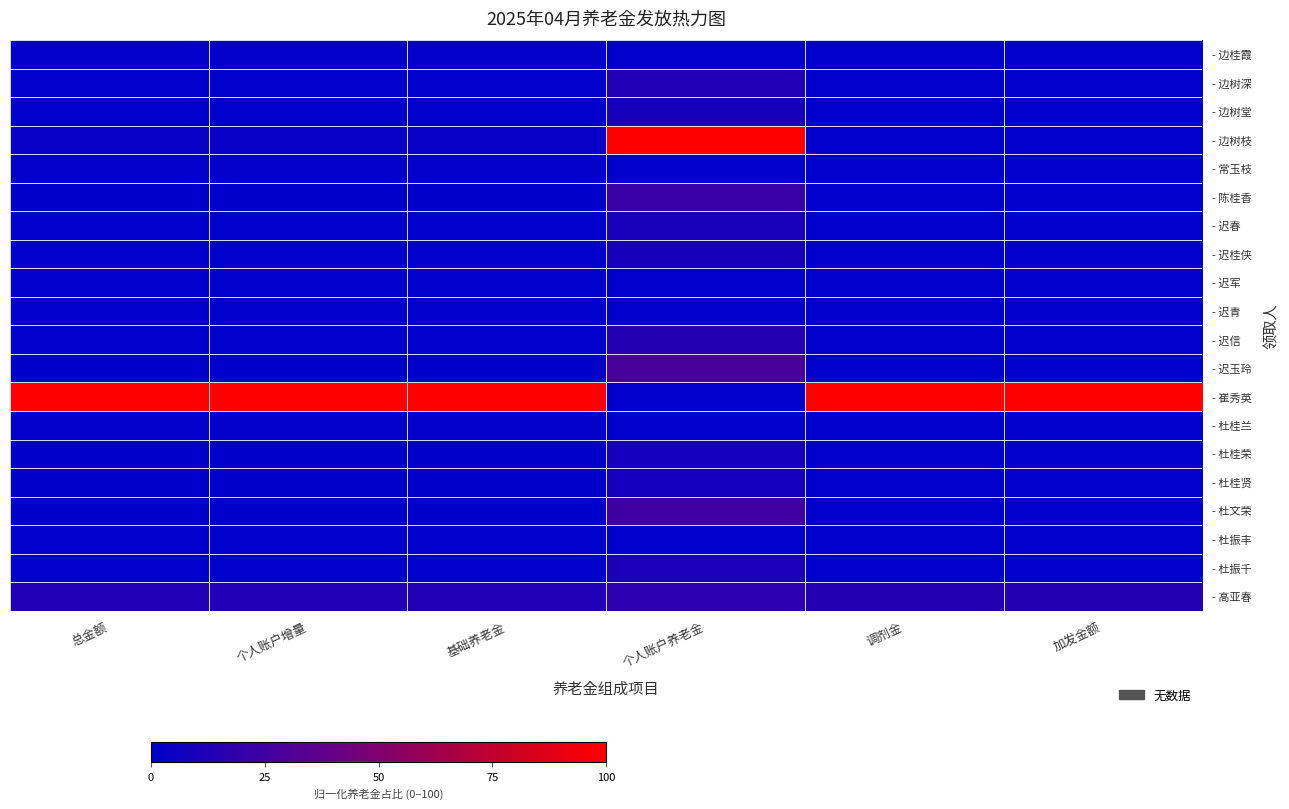

Which series has the largest total across all categories?

- 崔秀英